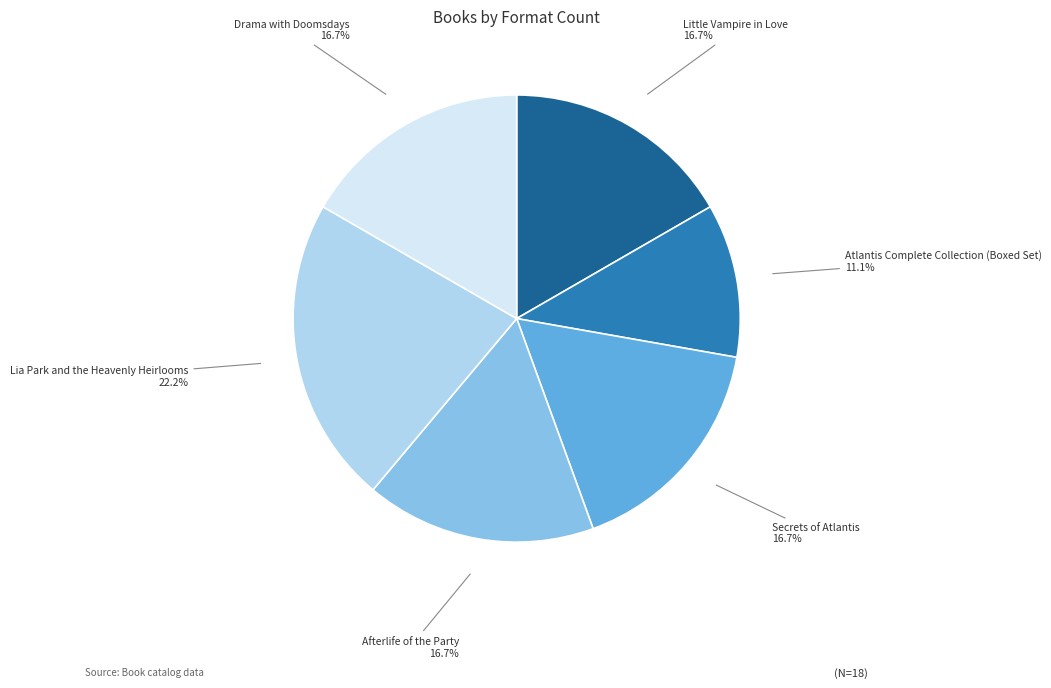

Is there any slice that represents more than half of the pie?

No